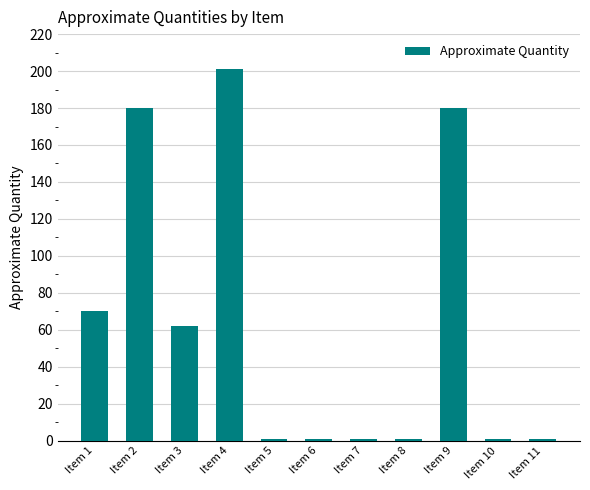

Approximately how many times larger is the value at Item 9 compared to Item 7?

180.0